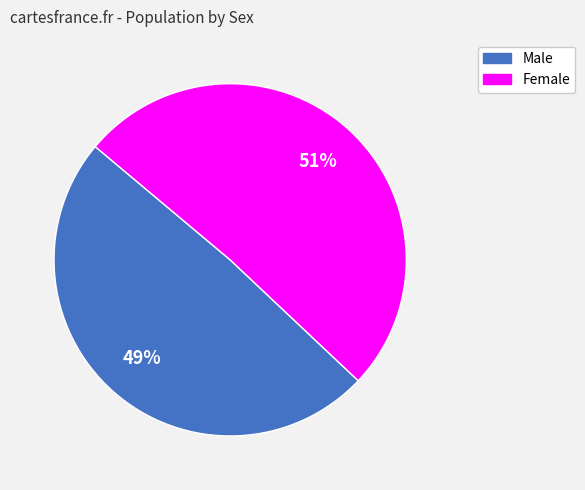

Is the sum of Female and Male greater than half?

Yes